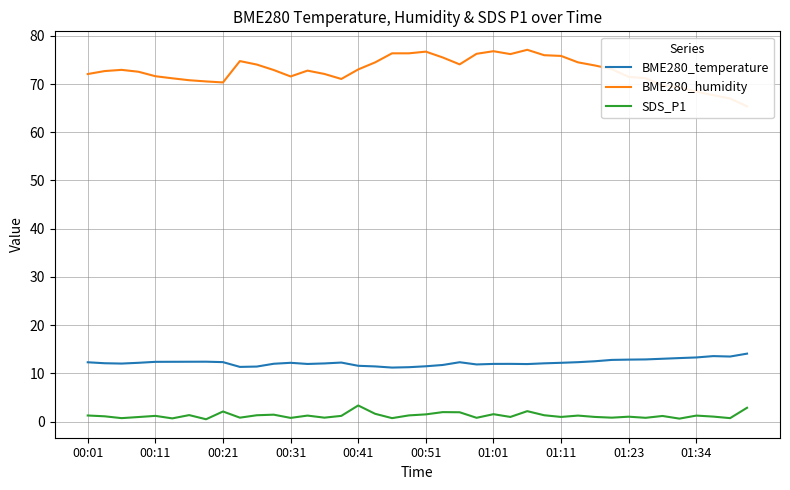

True or false: SDS_P1 and BME280_temperature cross at least once.

False